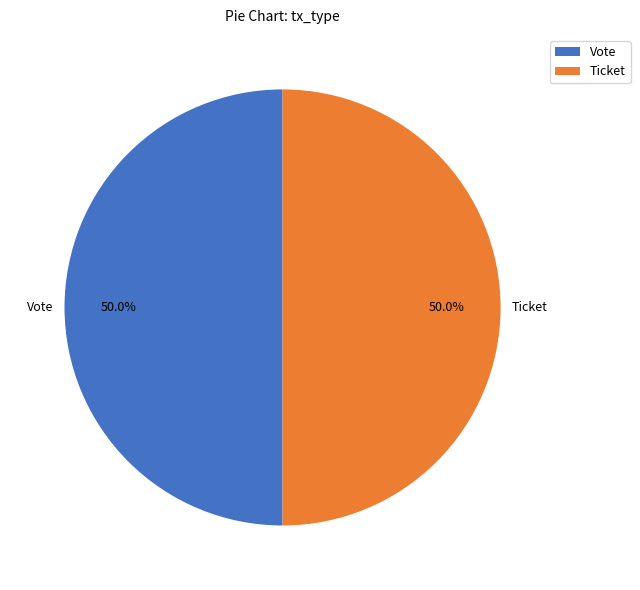

What percentage is NOT represented by Ticket?

50.0%